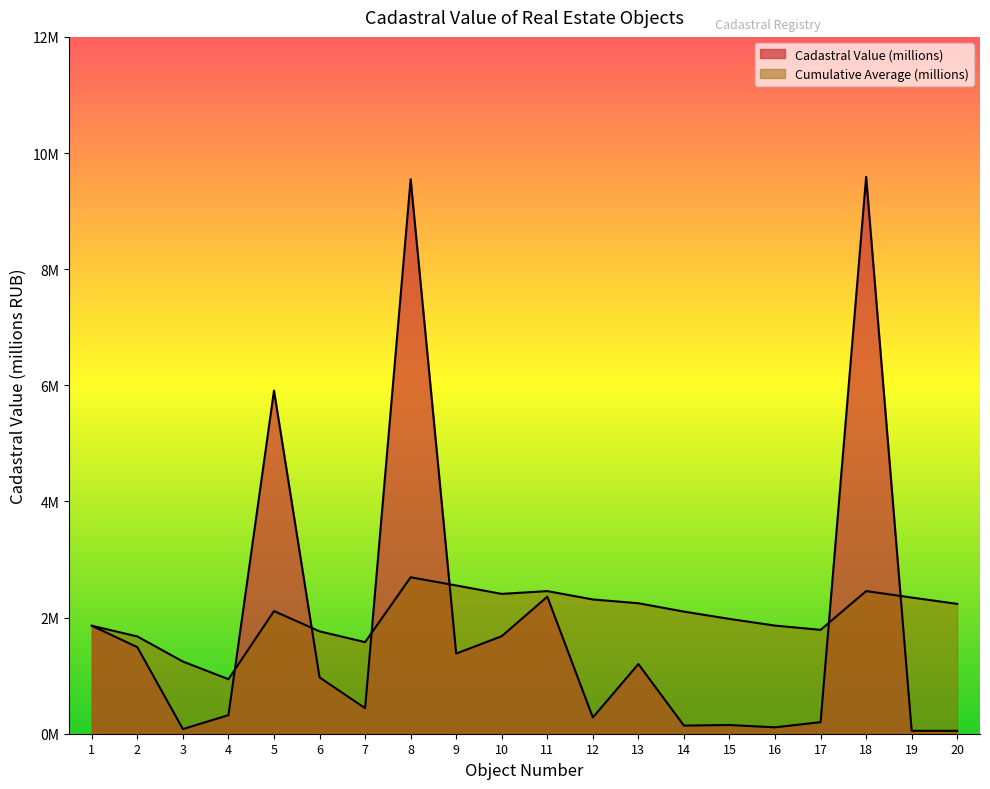

Rank the series by their maximum value, from lowest to highest.

Cumulative Average (millions), Cadastral Value (millions)